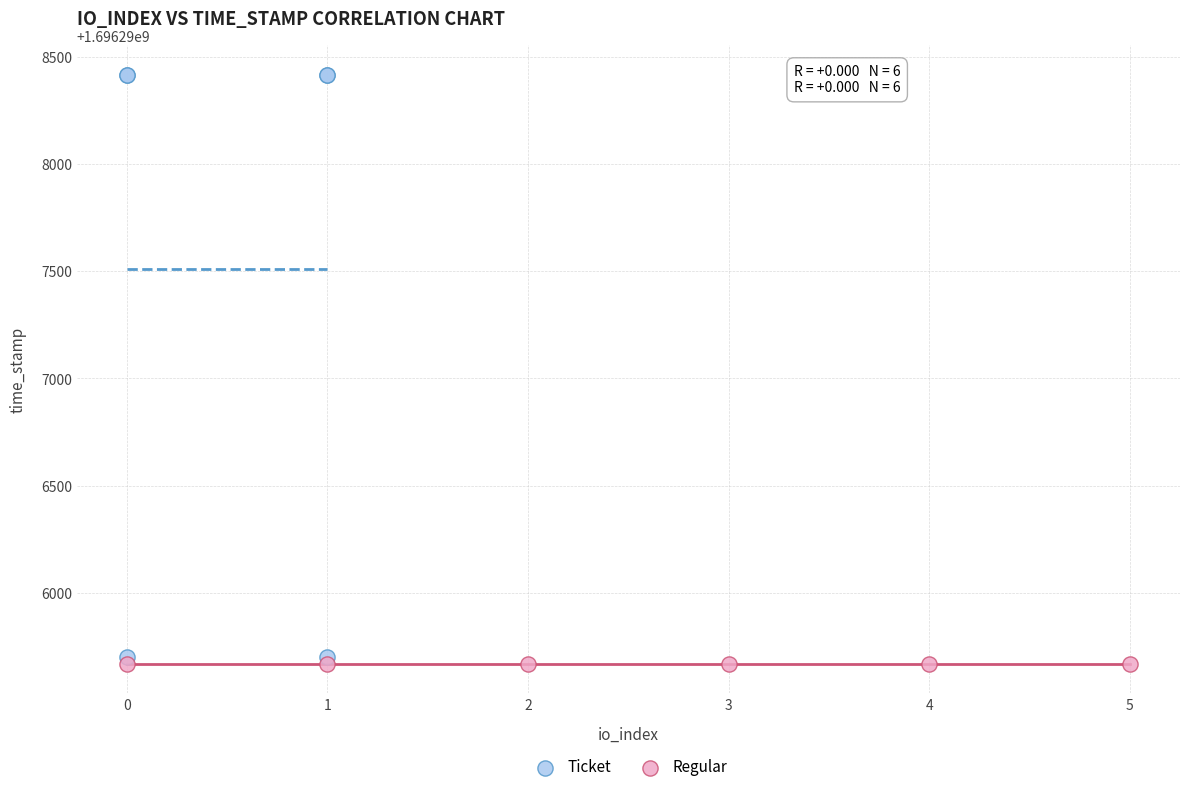

Which series contains the highest Y value?

Ticket